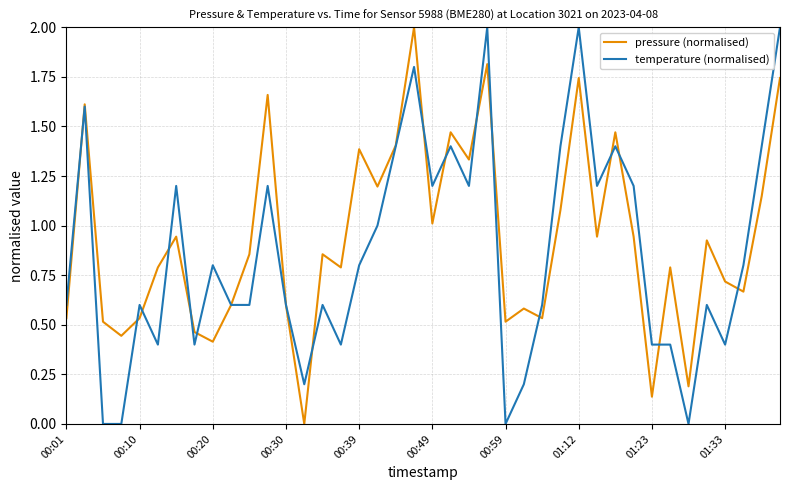

What is the maximum value for temperature (normalised)?

2.0